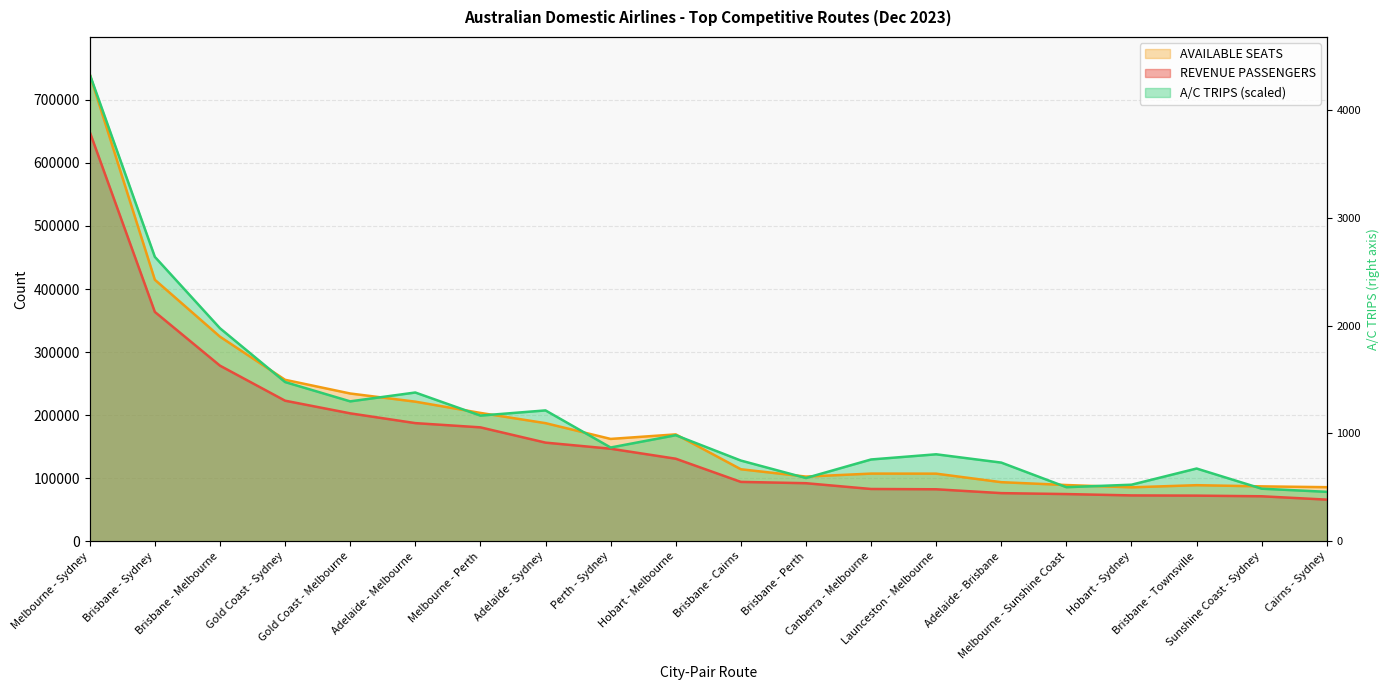

Between Adelaide - Brisbane and Sunshine Coast - Sydney, which series saw the biggest shift?

A/C TRIPS